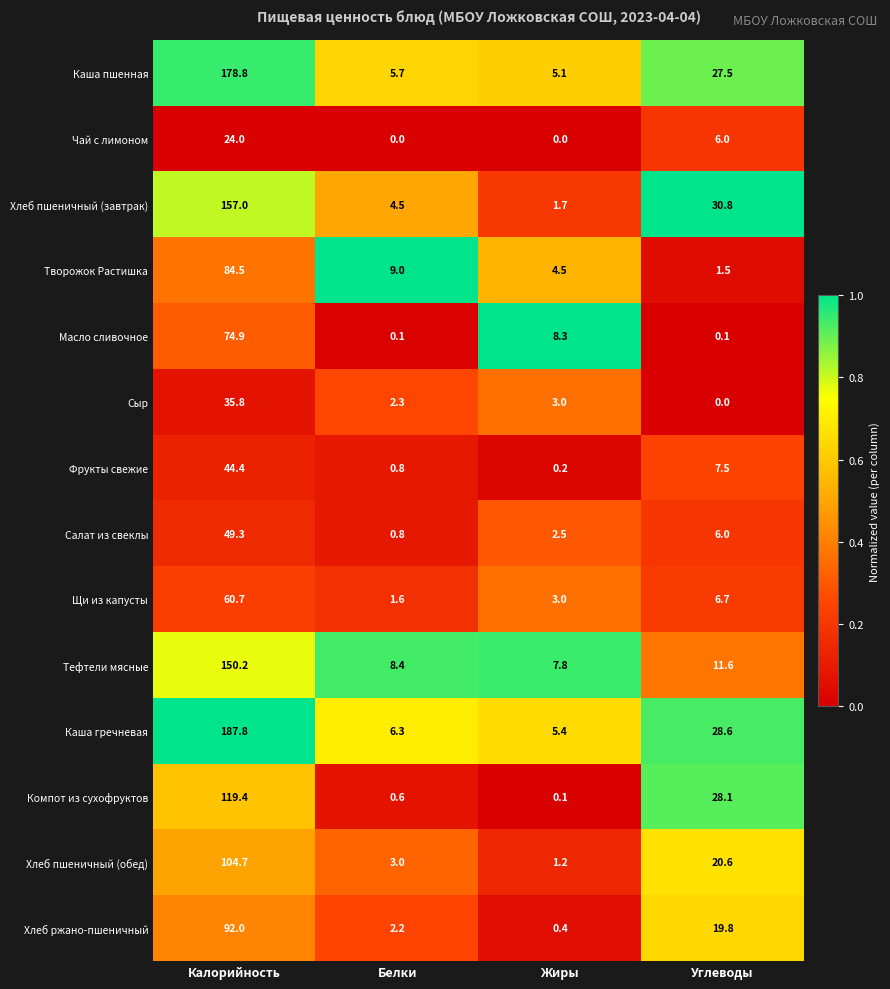

What is the difference between the highest and lowest values at Калорийность?

163.8